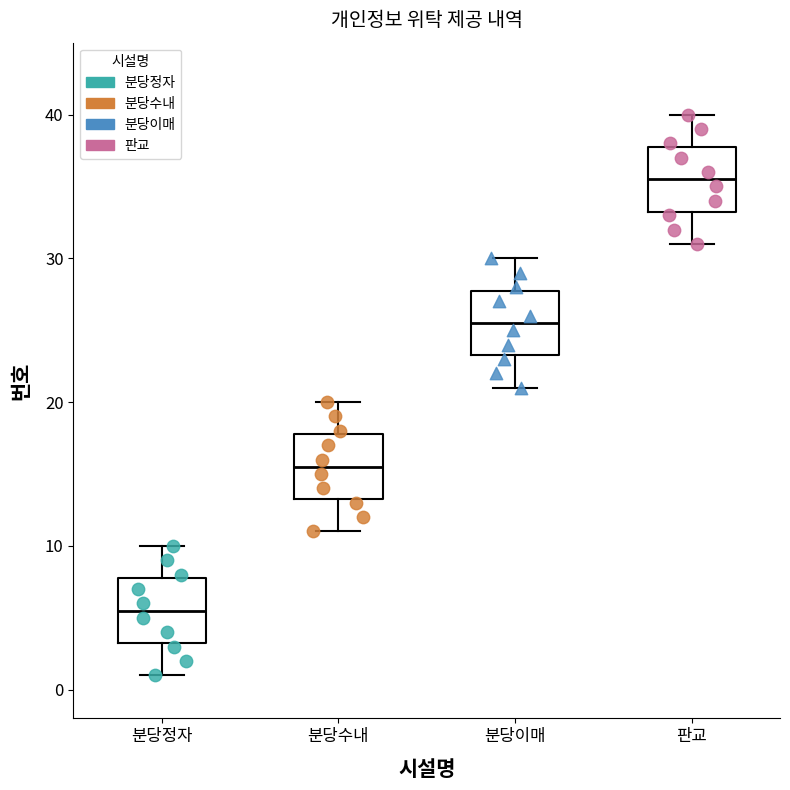

Reading left to right, transcribe this box plot: for each box, give where its median line is, the range the box spans, and where its two whiskers end, as read against the y-axis. The values are not printed on the chart, so give them approximately, as read against the axis.

분당정자: median 6, box 3 to 8, whiskers 1 to 10
분당수내: median 16, box 13 to 18, whiskers 11 to 20
분당이매: median 26, box 23 to 28, whiskers 21 to 30
판교: median 36, box 33 to 38, whiskers 31 to 40